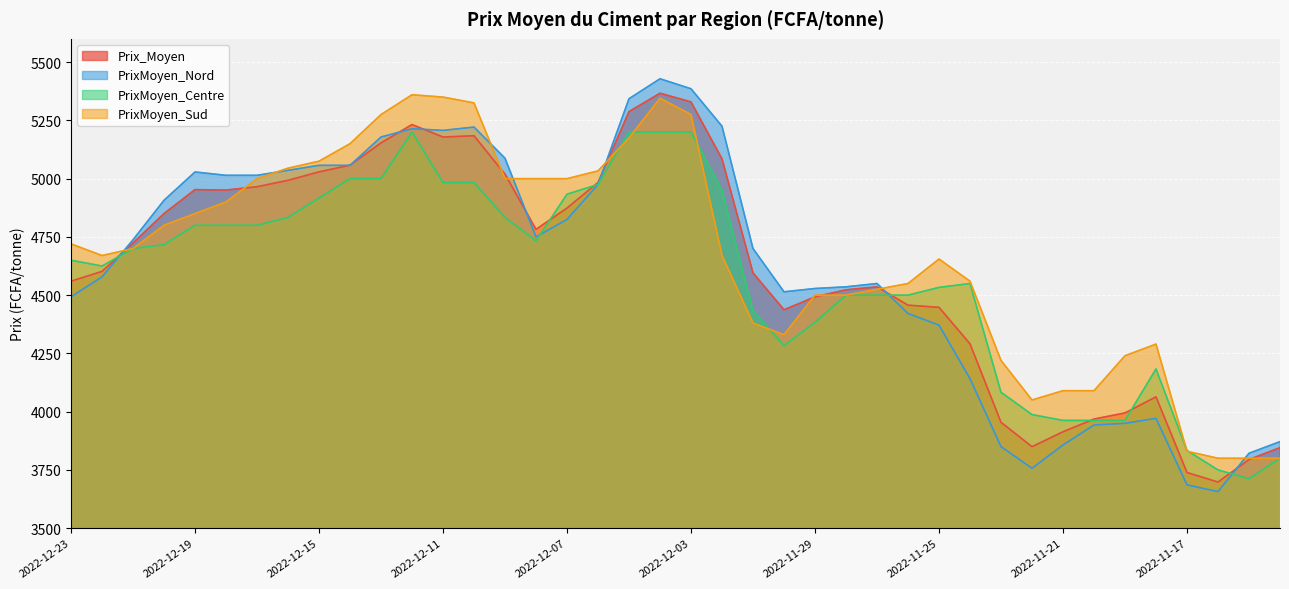

Reading left to right, list all the values displayed in this chart.

Prix_Moyen: 4559.9	4601.9	4723.9	4850.1	4952.9	4951.0	4965.3	4992.8	5029.0	5058.0	5153.4	5232.1	5178.7	5184.2	5019.3	4782.3	4873.9	4983.4	5287.5	5366.5	5329.2	5085.0	4595.6	4437.2	4492.7	4522.8	4535.5	4457.1	4447.6	4291.2	3954.3	3849.7	3913.7	3968.3	3994.5	4063.6	3738.8	3698.0	3794.5	3845.5
PrixMoyen_Nord: 4492.9	4578.6	4737.5	4907.1	5028.6	5014.3	5014.3	5035.7	5057.1	5057.1	5178.6	5214.3	5207.1	5221.4	5087.5	4750.0	4825.0	4975.0	5342.9	5428.6	5385.7	5225.0	4700.0	4514.3	4528.6	4535.7	4550.0	4421.4	4371.4	4141.7	3850.0	3757.1	3857.1	3942.9	3950.0	3971.4	3685.7	3657.1	3821.4	3871.4
PrixMoyen_Centre: 4650.0	4625.0	4700.0	4716.7	4800.0	4800.0	4800.0	4833.3	4916.7	5000.0	5000.0	5200.0	4983.3	4983.3	4833.3	4733.3	4933.3	4975.0	5200.0	5200.0	5200.0	4950.0	4433.3	4283.3	4383.3	4500.0	4500.0	4500.0	4533.3	4550.0	4083.3	3987.5	3962.5	3962.5	3962.5	4183.3	3833.3	3750.0	3712.5	3800.0
PrixMoyen_Sud: 4720.0	4670.0	4700.0	4800.0	4850.0	4900.0	5000.0	5045.0	5075.0	5150.0	5275.0	5360.0	5350.0	5325.0	5000.0	5000.0	5000.0	5033.3	5175.0	5345.0	5275.0	4670.0	4380.0	4330.0	4500.0	4500.0	4525.0	4550.0	4655.0	4560.0	4220.0	4050.0	4090.0	4090.0	4240.0	4290.0	3830.0	3800.0	3800.0	3800.0